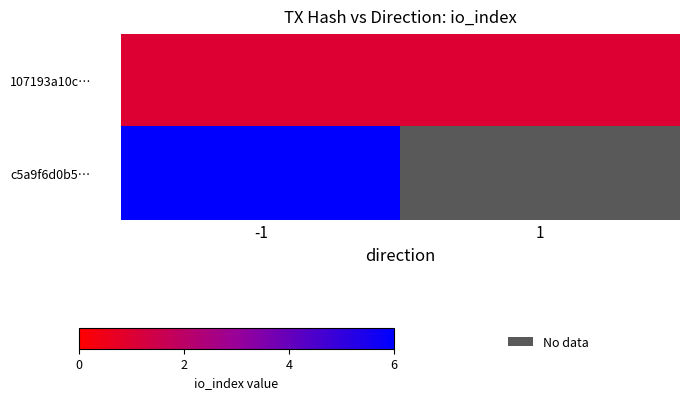

True or false: c5a9f6d0b5… has a value of 4.1 at -1.

False